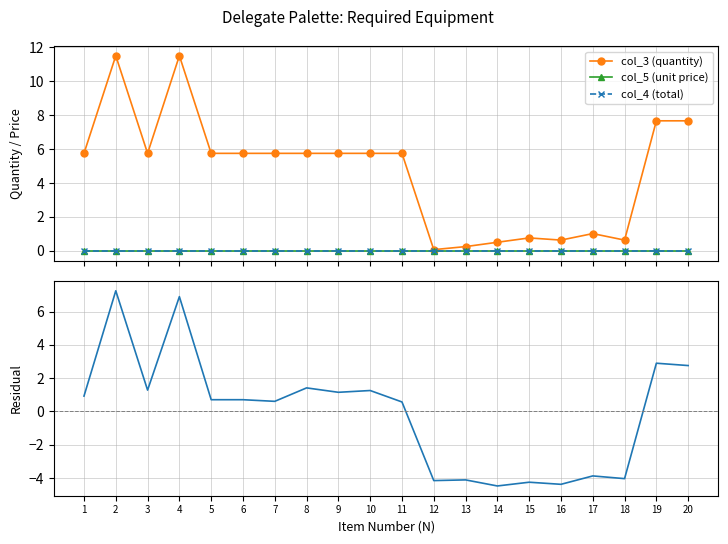

Which category has the lowest value in the col_5 (unit price) series?

1